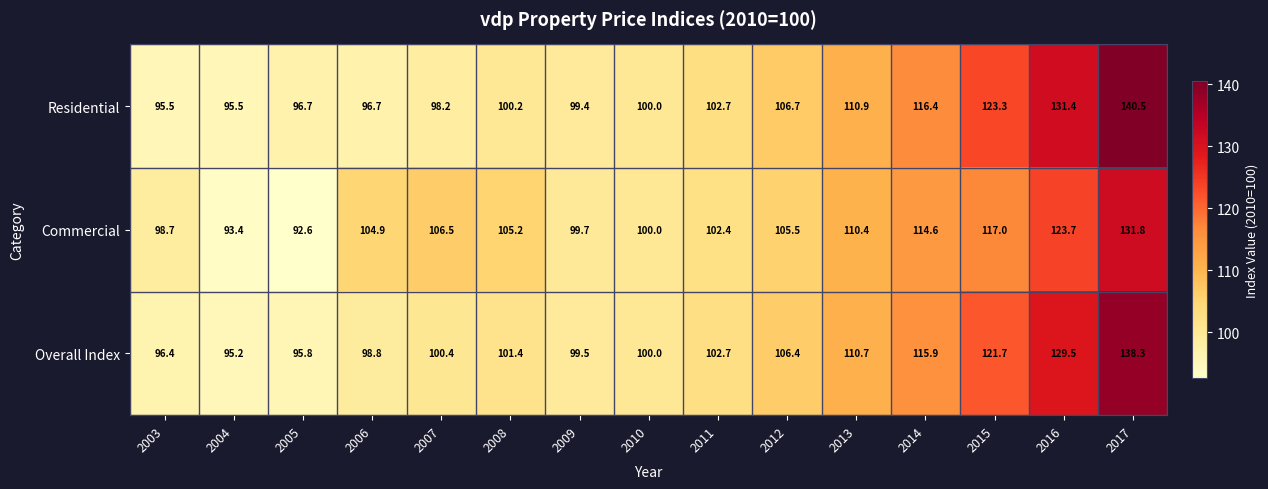

Is it true that Overall Index equals 100.4 at 2007?

True